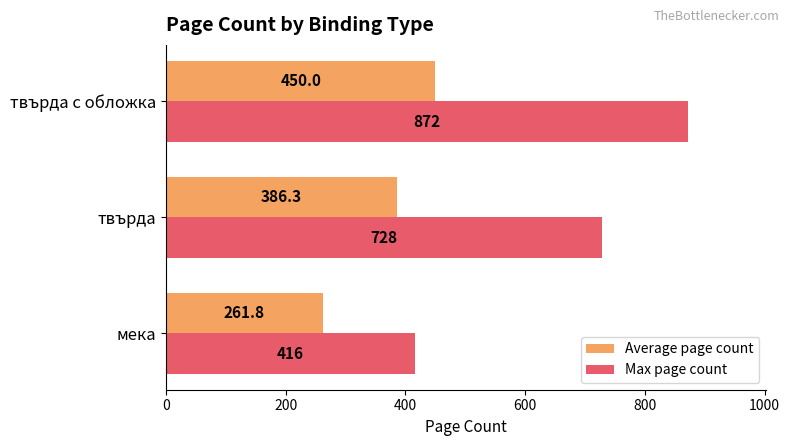

Which series has the widest spread of values?

Max page count